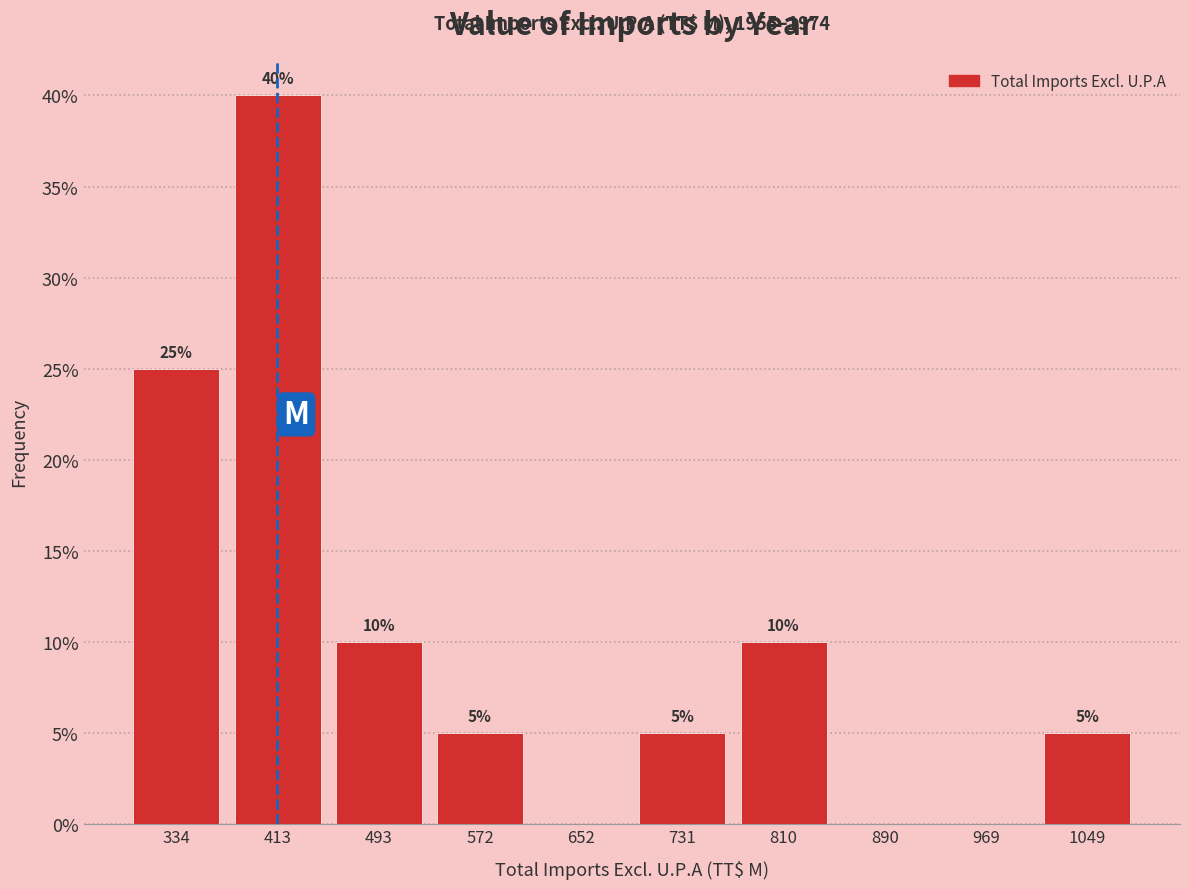

Which range on the x-axis has the tallest bar?

370 to 450